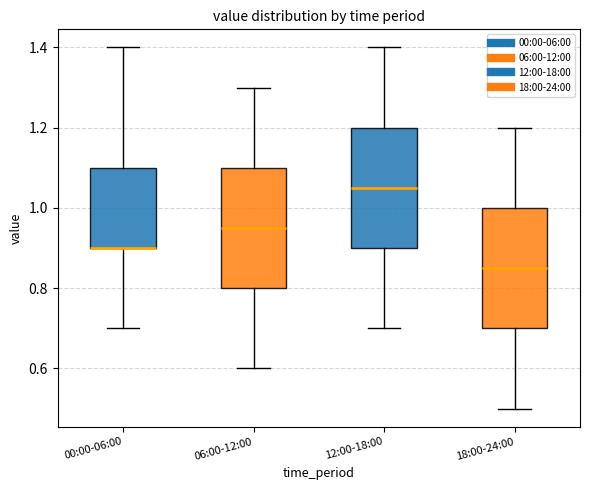

Reading left to right, transcribe this box plot: for each box, give where its median line is, the range the box spans, and where its two whiskers end, as read against the y-axis. The values are not printed on the chart, so give them approximately, as read against the axis.

00:00-06:00: median 0.90 (drawn on the box's lower edge), box 0.90 to 1.10, whiskers 0.70 to 1.40
06:00-12:00: median 0.96, box 0.80 to 1.10, whiskers 0.60 to 1.30
12:00-18:00: median 1.06, box 0.90 to 1.20, whiskers 0.70 to 1.40
18:00-24:00: median 0.86, box 0.70 to 1.00, whiskers 0.50 to 1.20